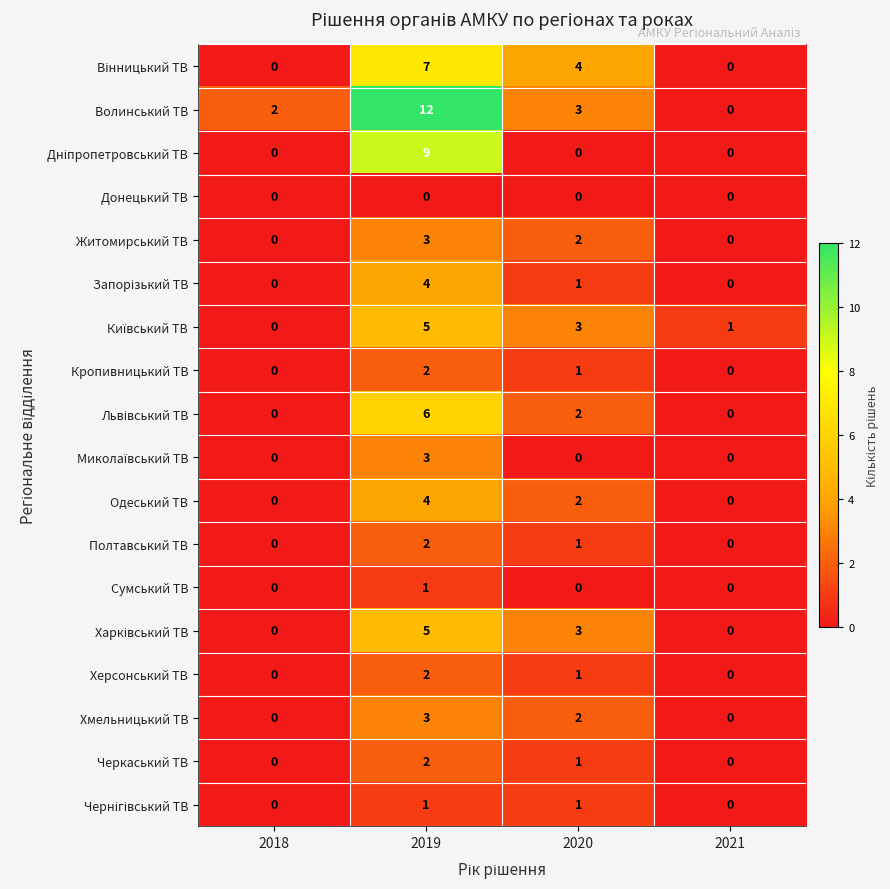

At which label does Кропивницький ТВ first exceed 1?

2019